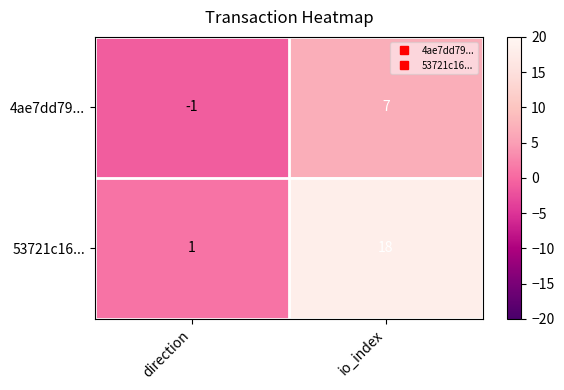

How many categories are shown in the chart?

2